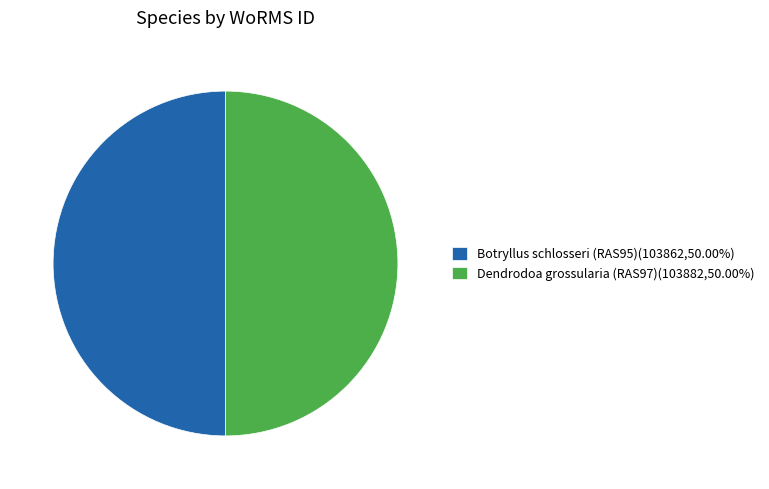

Combined, do Dendrodoa grossularia (RAS97)(103882,50.00%) and Botryllus schlosseri (RAS95)(103862,50.00%) account for over 50%?

Yes